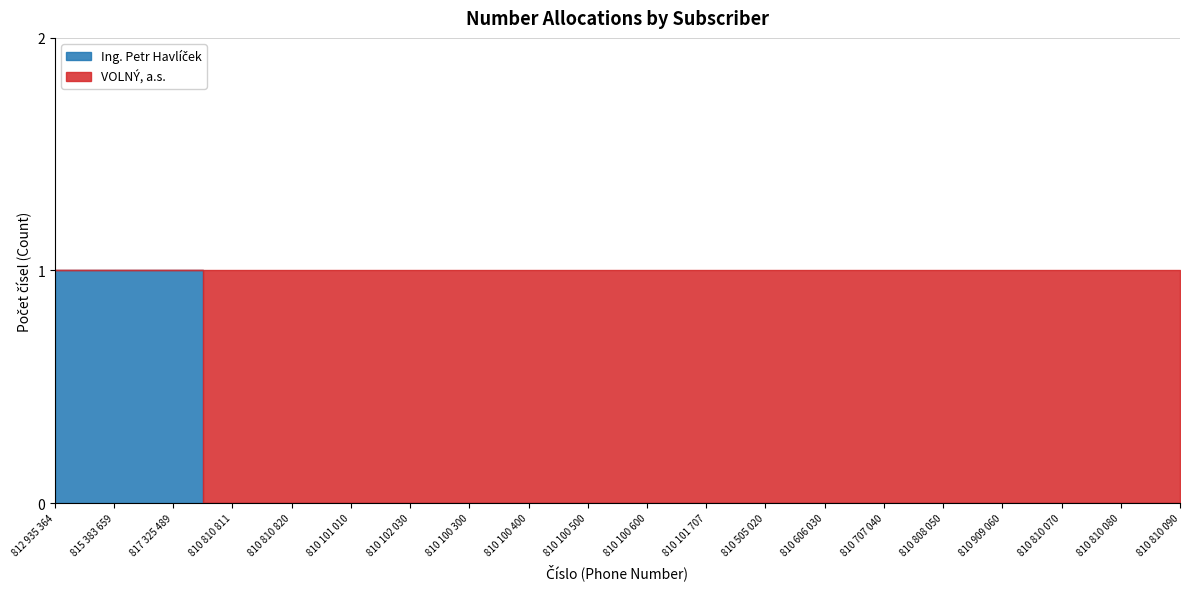

At which category is the sum across all series the highest?

812 935 364